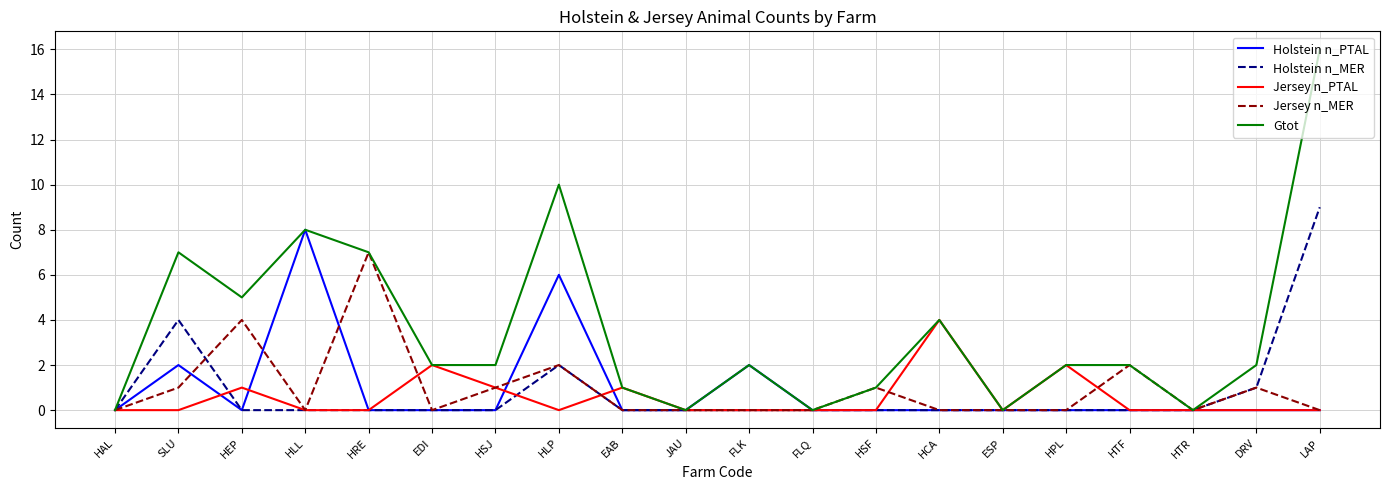

Is the value of Holstein n_MER at EAB greater than the value of Gtot at HRE?

No